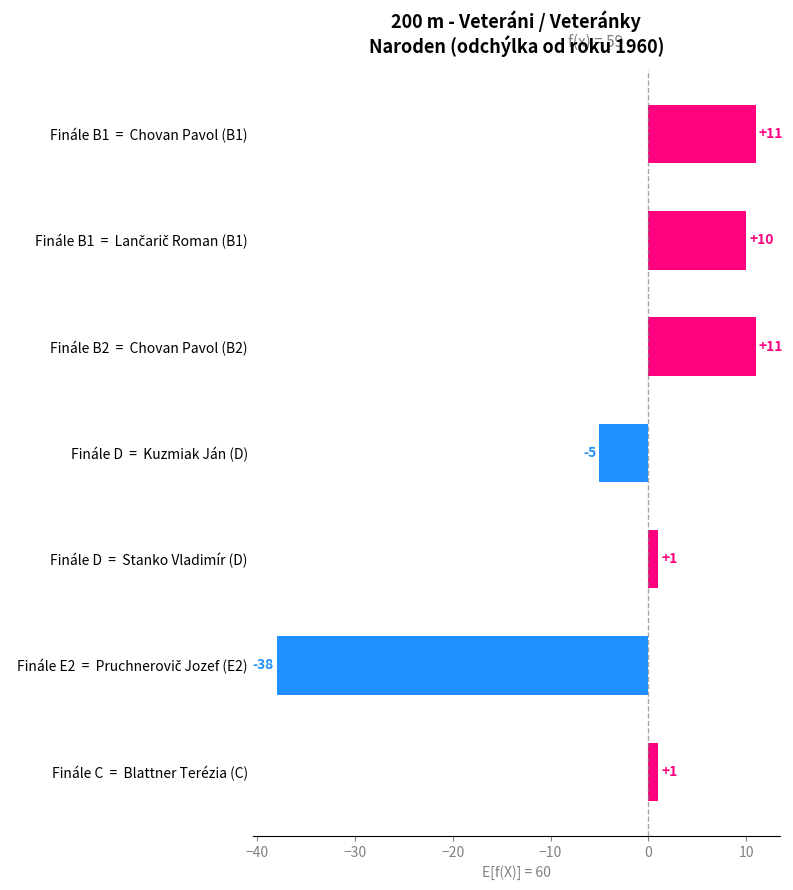

What is the difference between the maximum and minimum values?

49